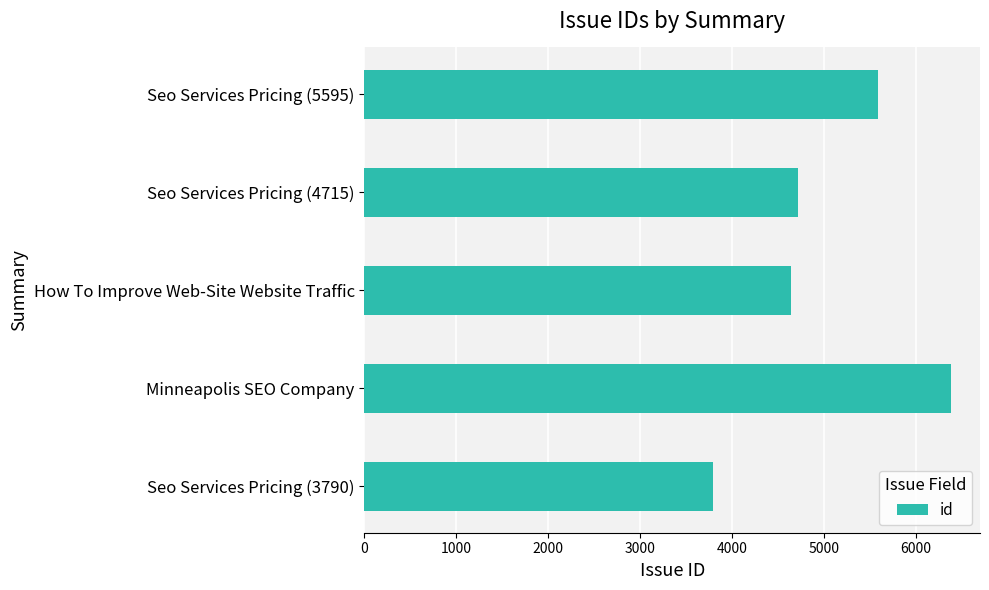

How many bars are there in total?

5